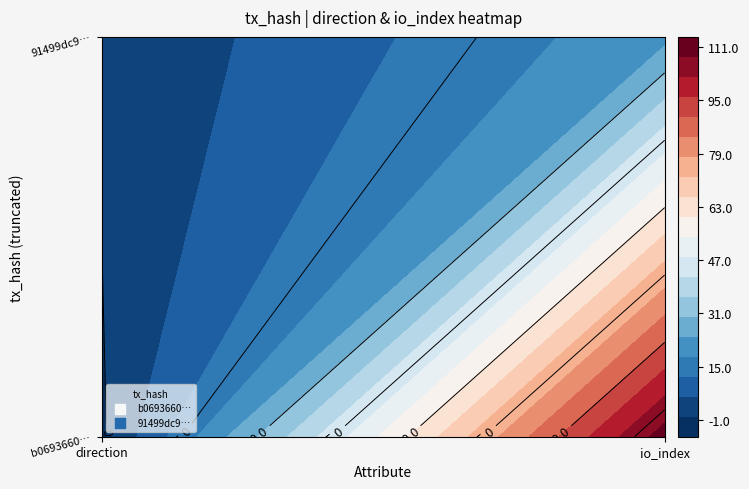

Rank the series at 0 from highest to lowest value.

91499dc9aa583004d4459d2179711e2a7647971, b069366017d130489c4aaf58da5e683d725030c